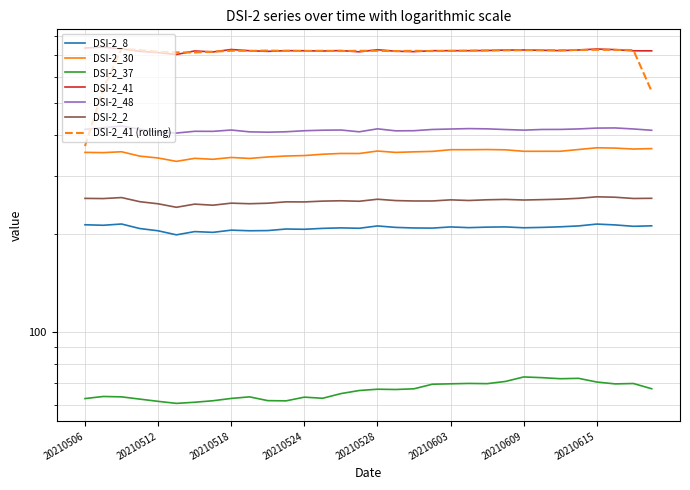

True or false: DSI-2_8 and DSI-2_41 intersect in this chart.

False